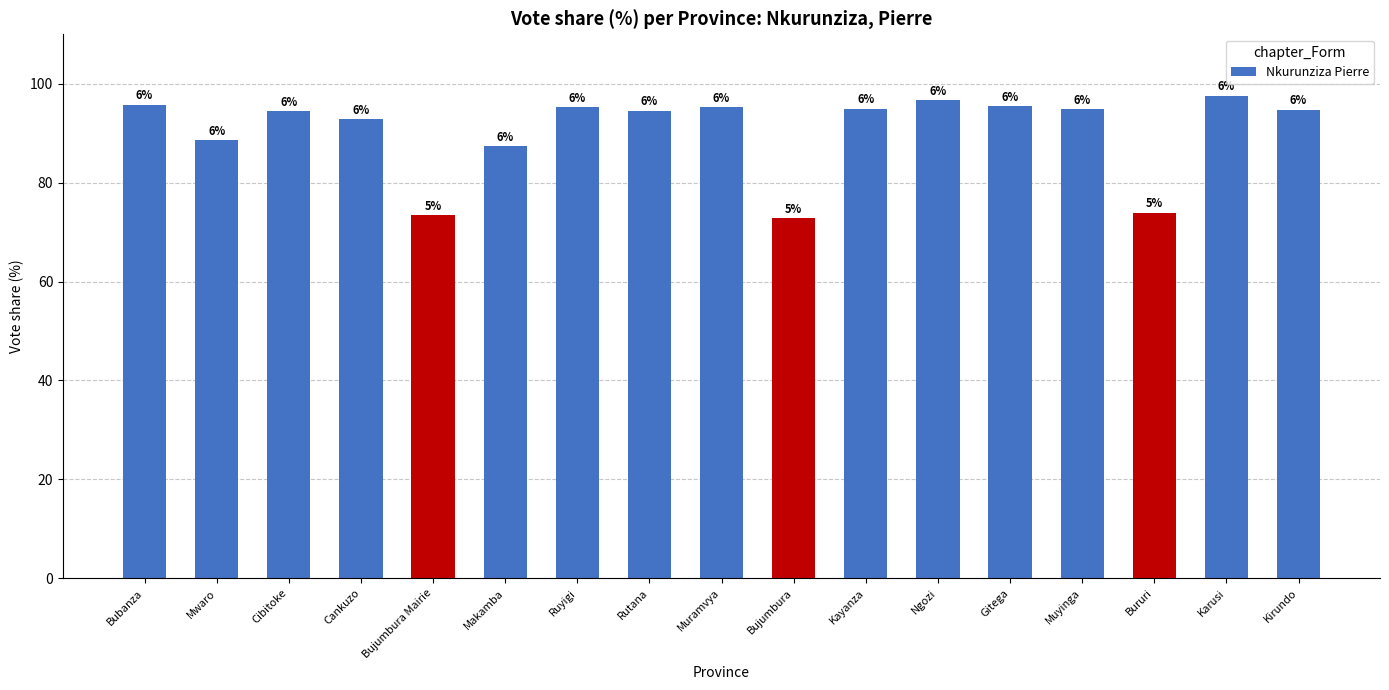

Where is the data nearest to the value 85?

Makamba